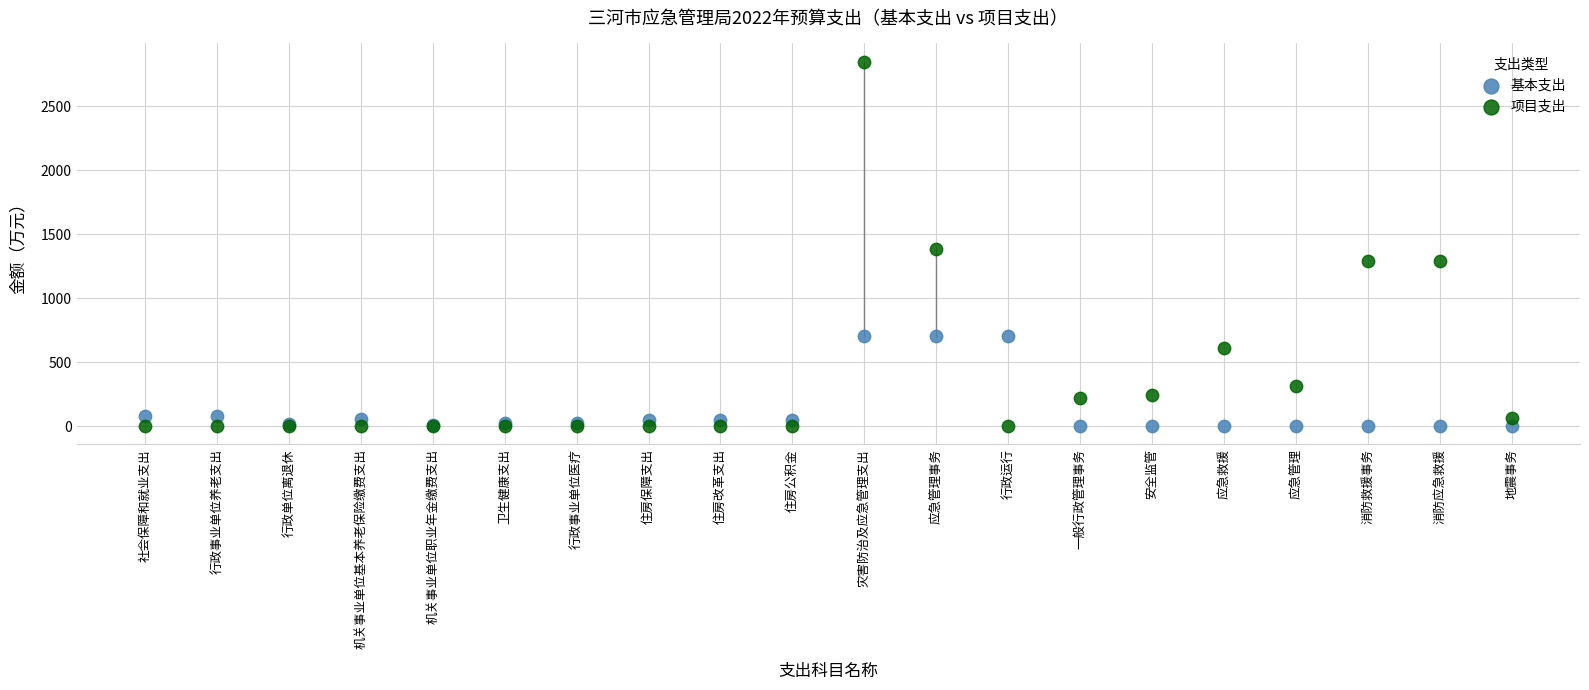

Which series reaches the maximum Y coordinate?

项目支出